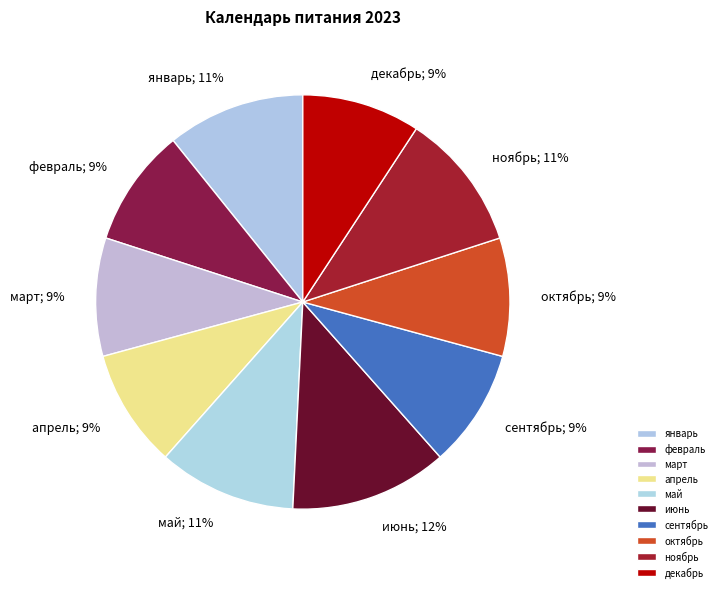

To the nearest percent, what portion does февраль represent?

9%